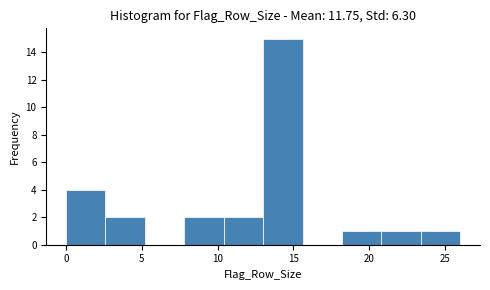

Reading left to right, transcribe this chart: for each bar, give the range it covers on the x-axis and its height. Neither the bar edges nor the heights are printed on the chart, so give them approximately, as read against the axes.

0.0 to 2.6: 4
2.6 to 5.2: 2
5.2 to 7.8: 0
7.8 to 10.4: 2
10.4 to 13.0: 2
13.0 to 15.6: 15
15.6 to 18.2: 0
18.2 to 20.8: 1
20.8 to 23.4: 1
23.4 to 26.0: 1